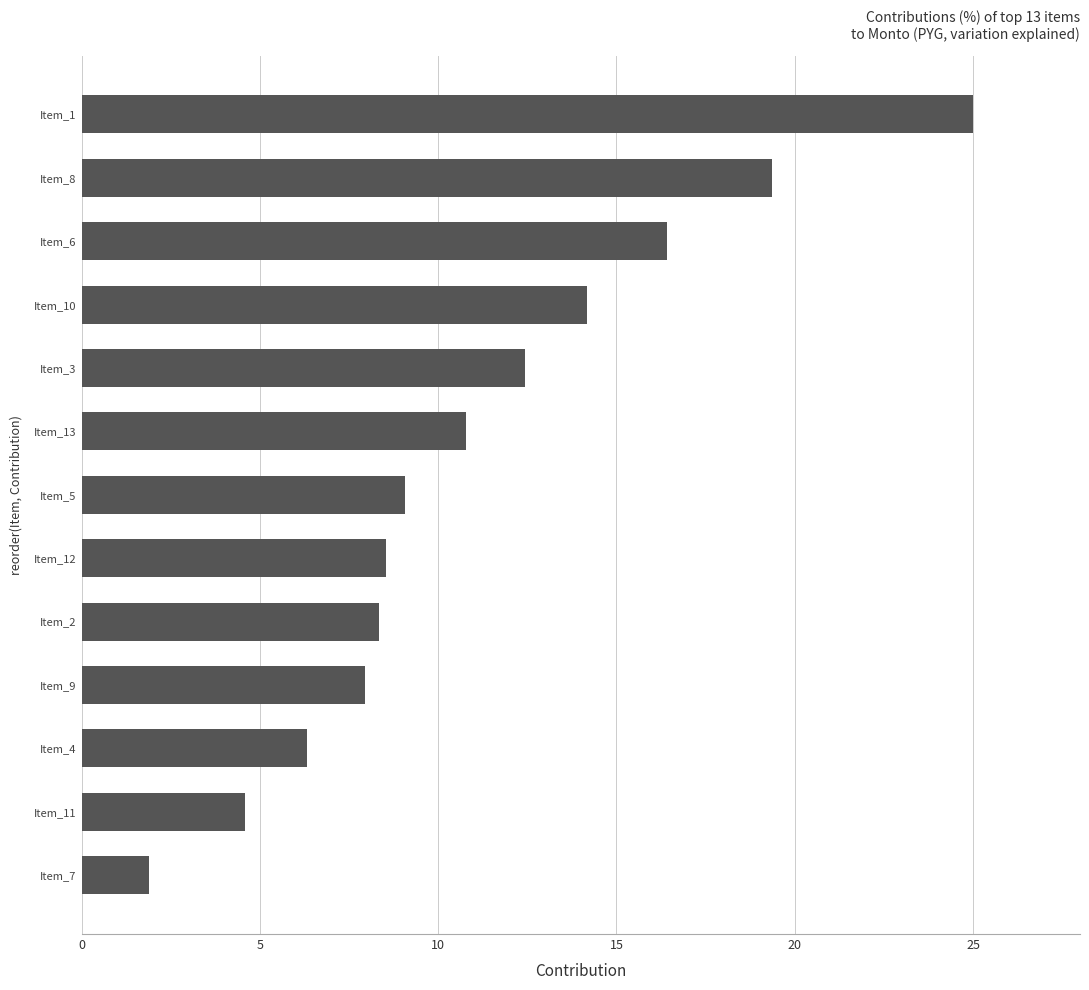

What is the value of the 11th bar from the top?

6.3